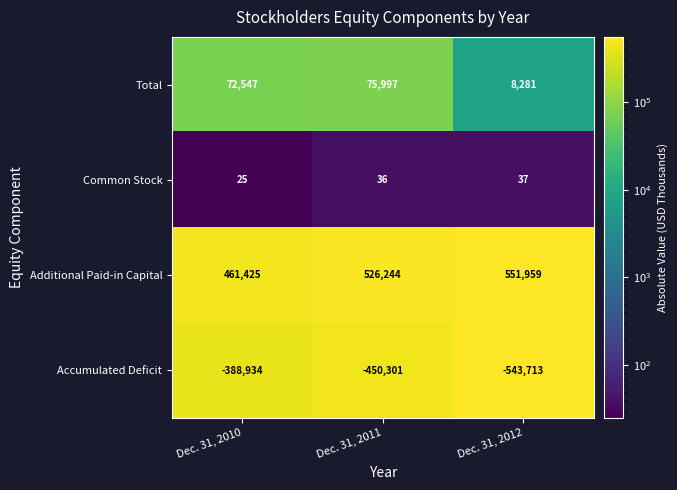

What is the difference between the highest and lowest values at Dec. 31, 2010?

850359